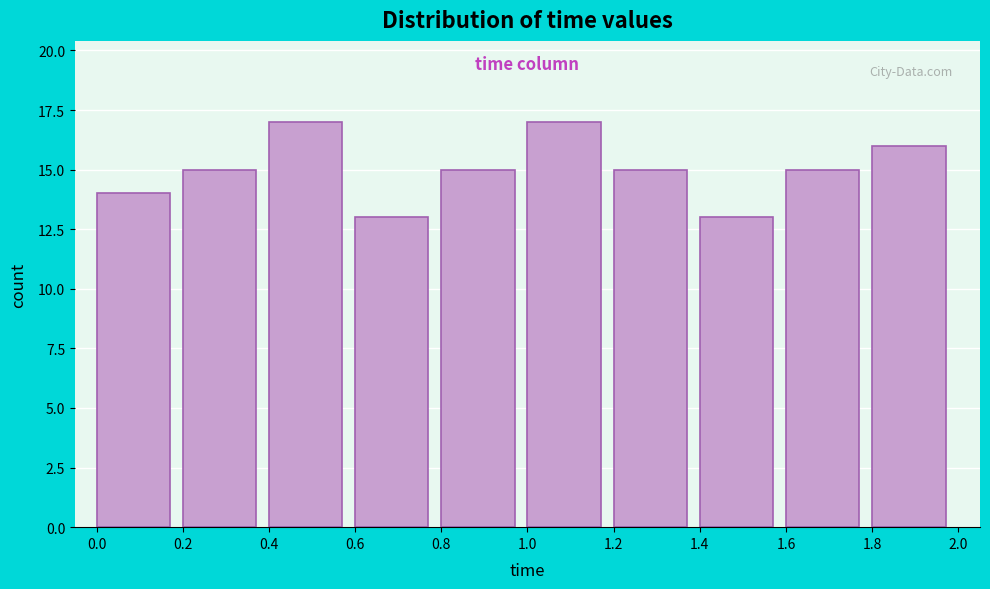

Reading left to right, transcribe this chart: for each bar, give the range it covers on the x-axis and its height. The values are not printed on the chart, so give them approximately, as read against the axis.

0.0 to 0.2: 14
0.2 to 0.4: 15
0.4 to 0.6: 17
0.6 to 0.8: 13
0.8 to 1.0: 15
1.0 to 1.2: 17
1.2 to 1.4: 15
1.4 to 1.6: 13
1.6 to 1.8: 15
1.8 to 2.0: 16